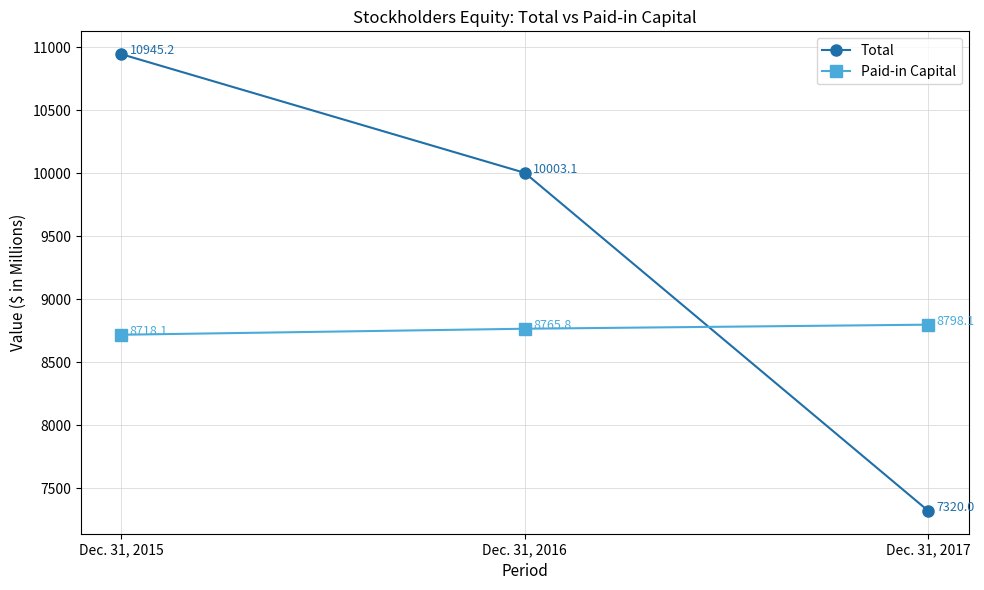

Is the value of Paid-in Capital at Dec. 31, 2016 greater than the value of Total at Dec. 31, 2016?

No